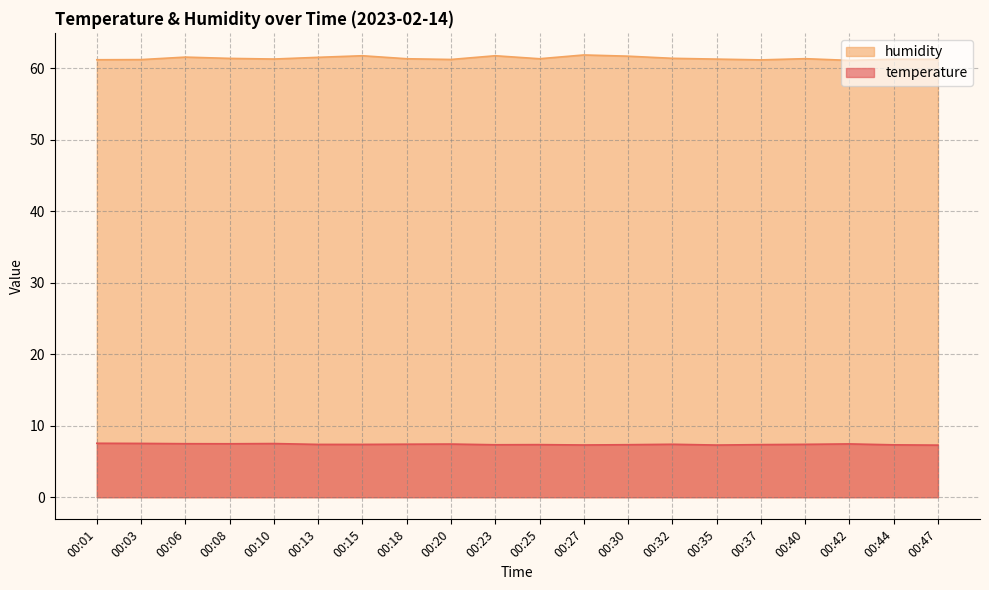

At which category does temperature reach its first local peak?

00:10